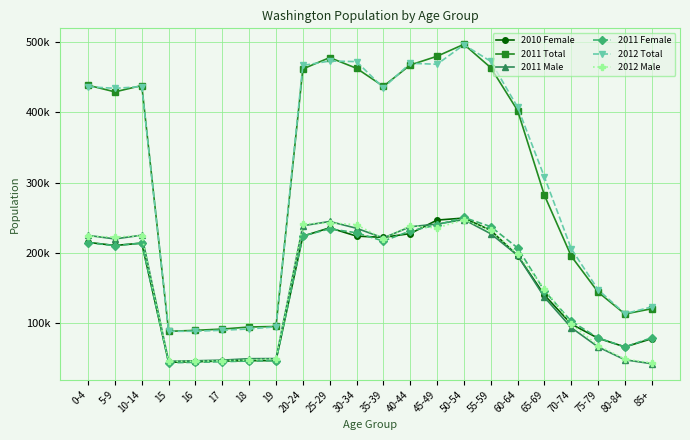

Is the value of 2011 Total at 55-59 greater than the value of 2012 Total at 80-84?

Yes